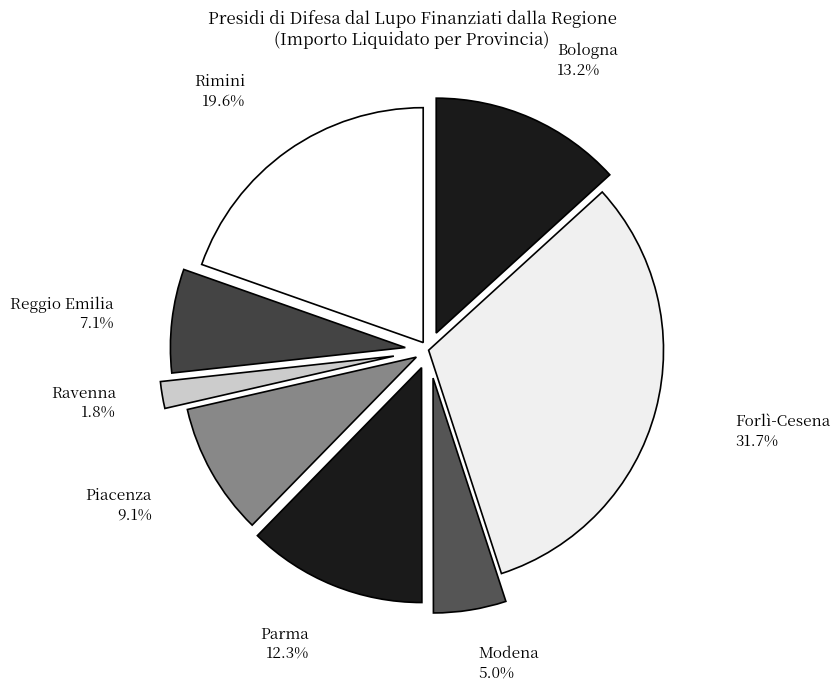

Is there a majority slice in this chart?

No